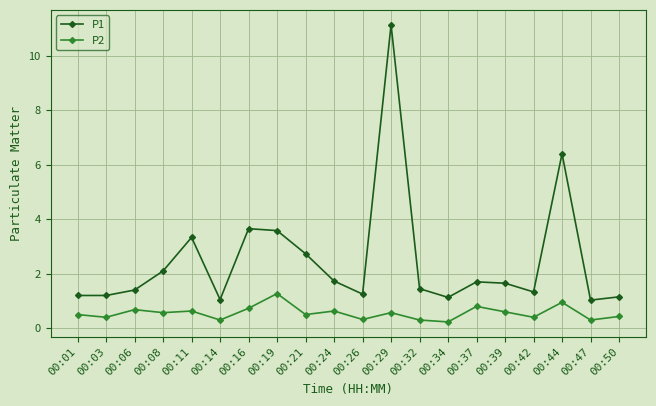

The value of P1 at 00:42 is 1.3. True or false?

True